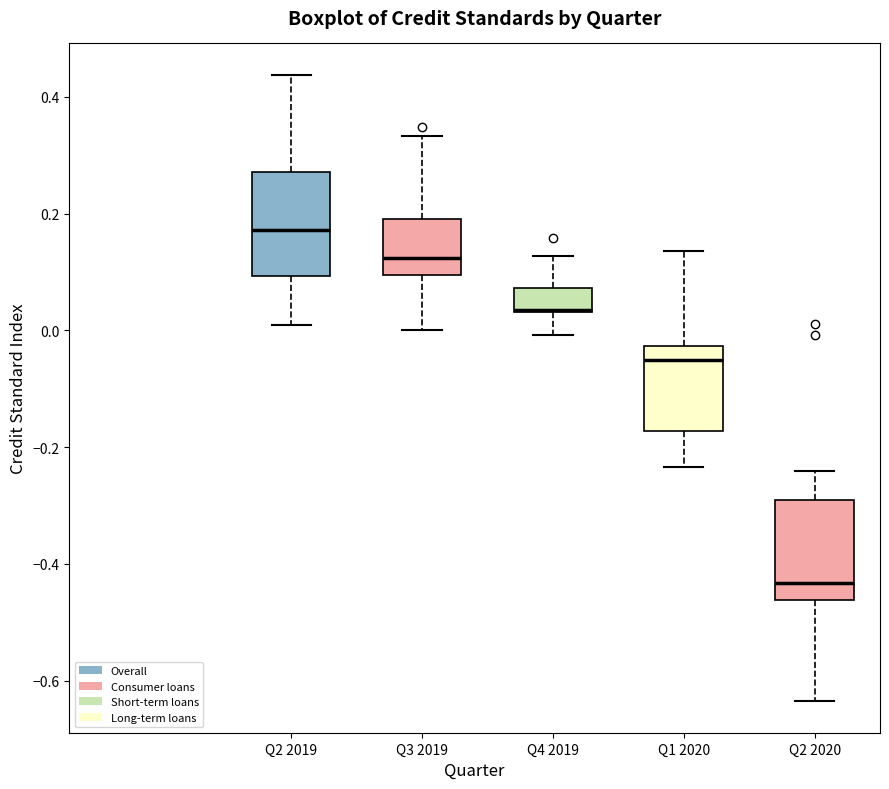

Where does the lower whisker of the box for Q4 2019 end on the y-axis? The values are not printed on the chart, so give them approximately, as read against the axis.

0.00